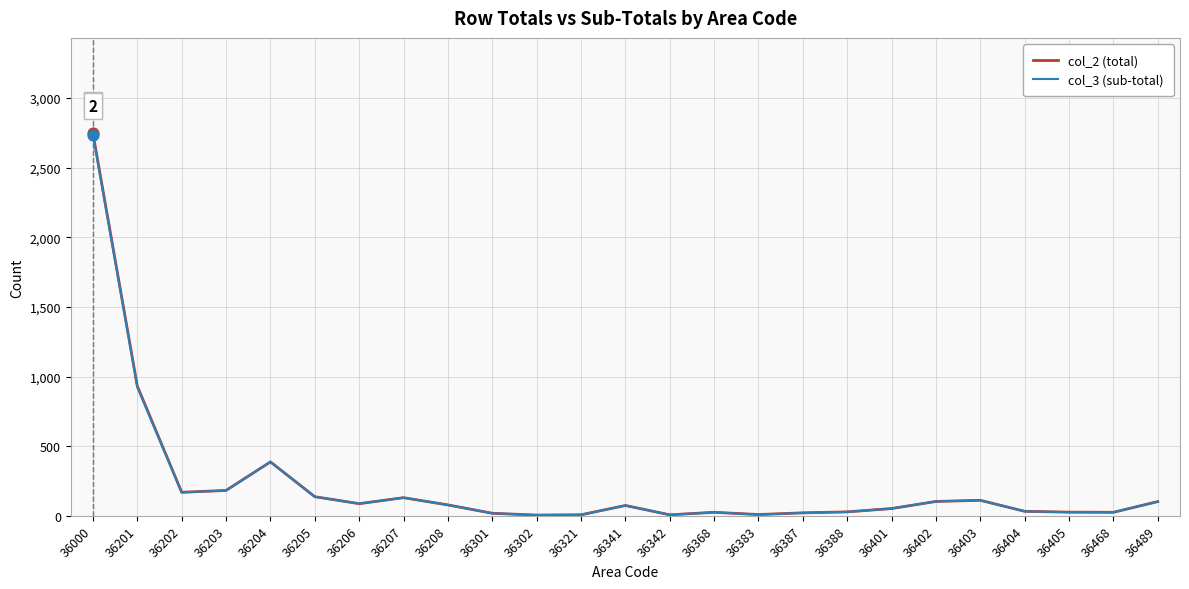

What is the total value across all series at 36202?

336